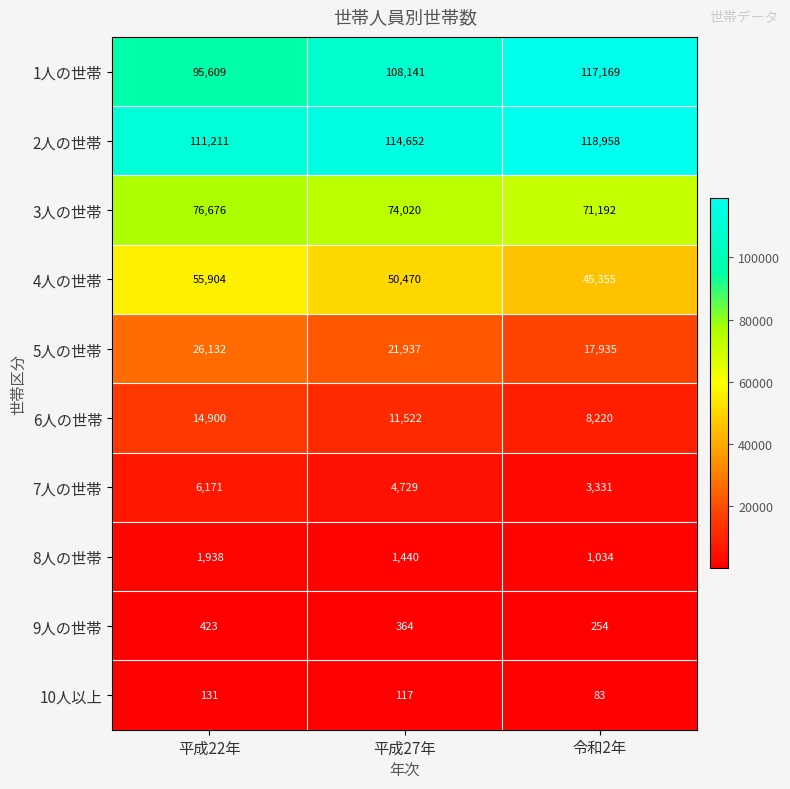

What is the difference between the second highest and minimum values in the 10人以上 series?

34